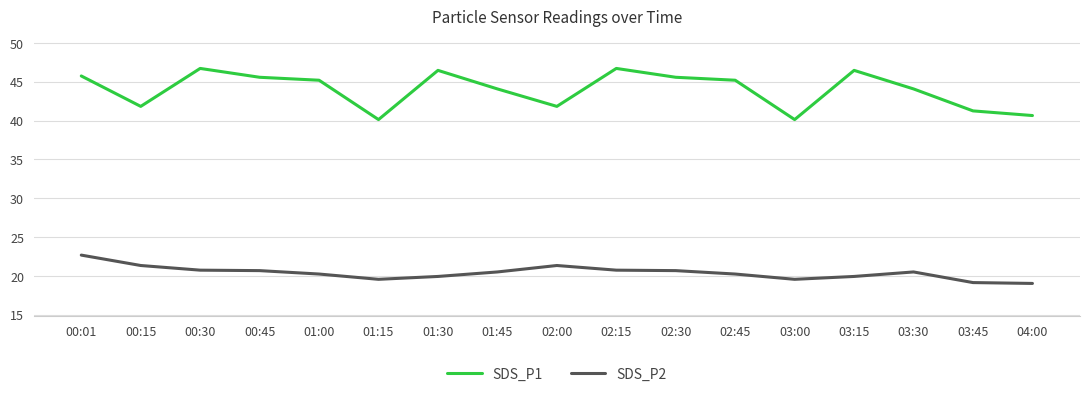

What is the total value across all series at 01:30?

66.4